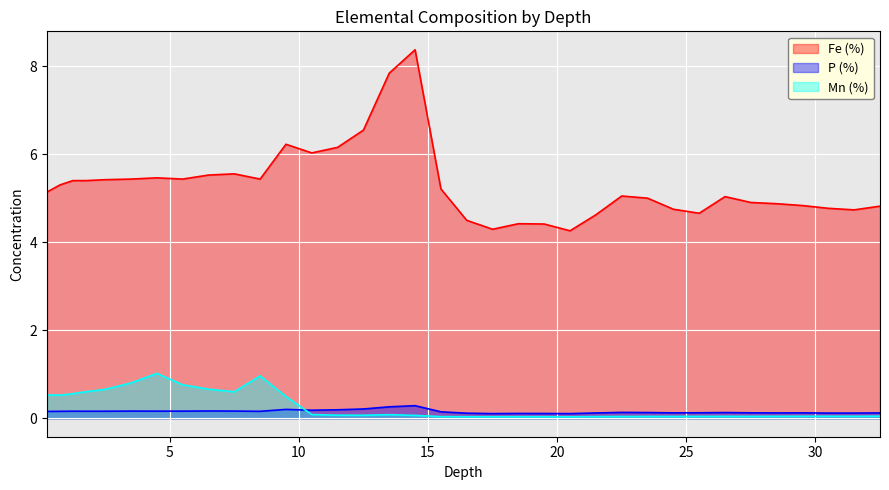

What is the sum of the Fe (%) values at 7.5 and 5.5?

11.0